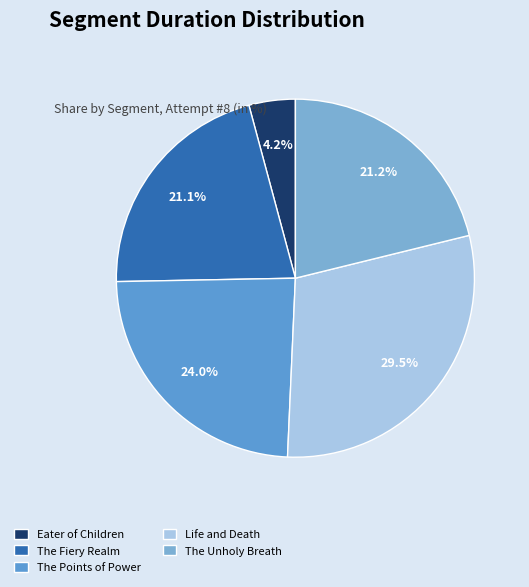

Combined, do The Unholy Breath and The Fiery Realm account for over 50%?

No